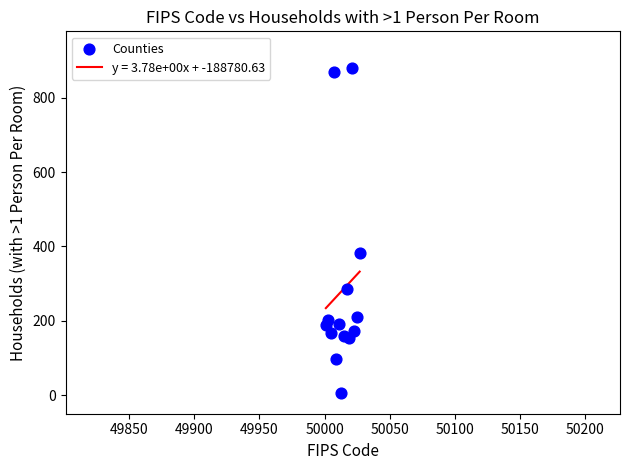

What Y value in the scatter plot is closest to 443?

383